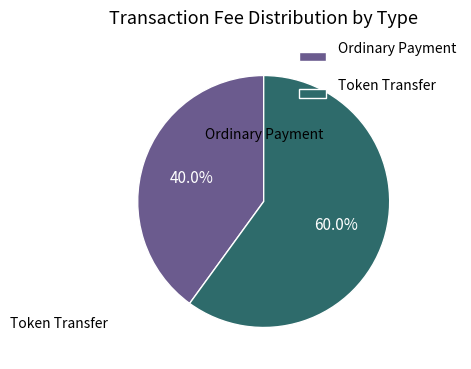

What percentage is the Ordinary Payment slice, to the nearest percent?

40%